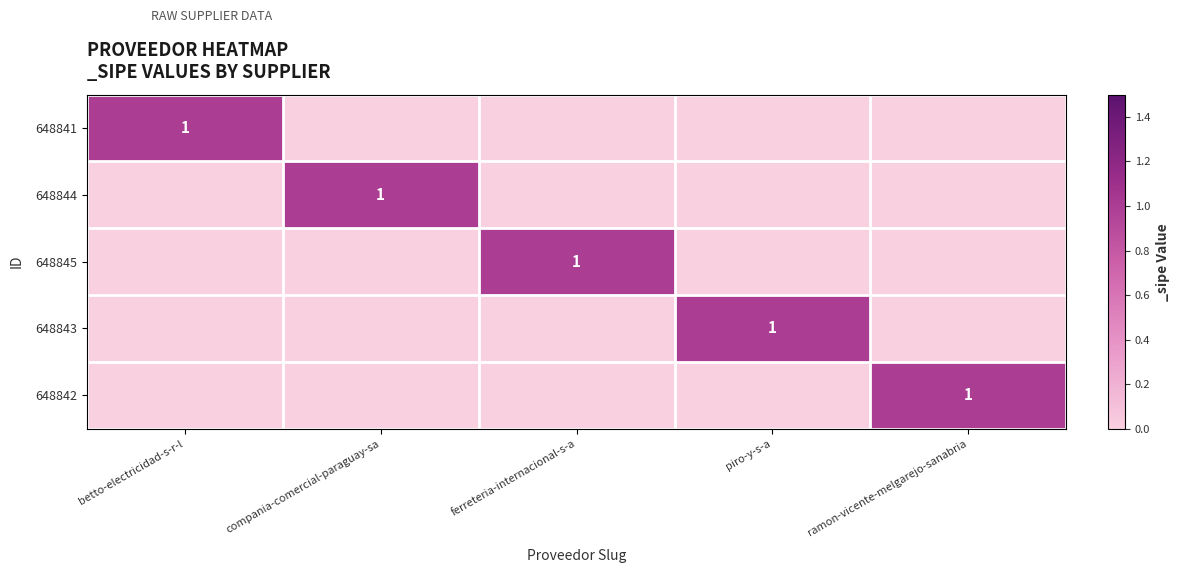

How many distinct data groups are displayed?

5